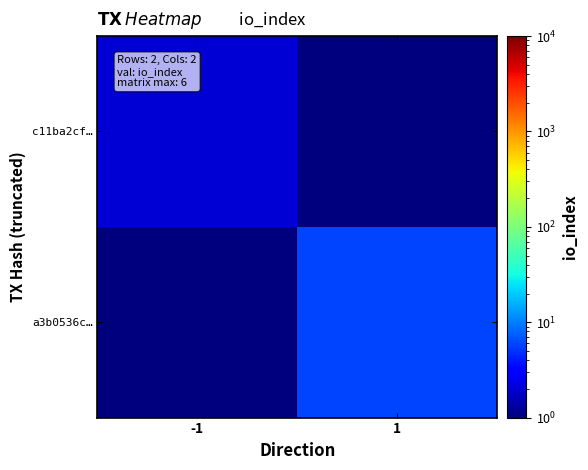

Which series has the widest spread of values?

a3b0536c…